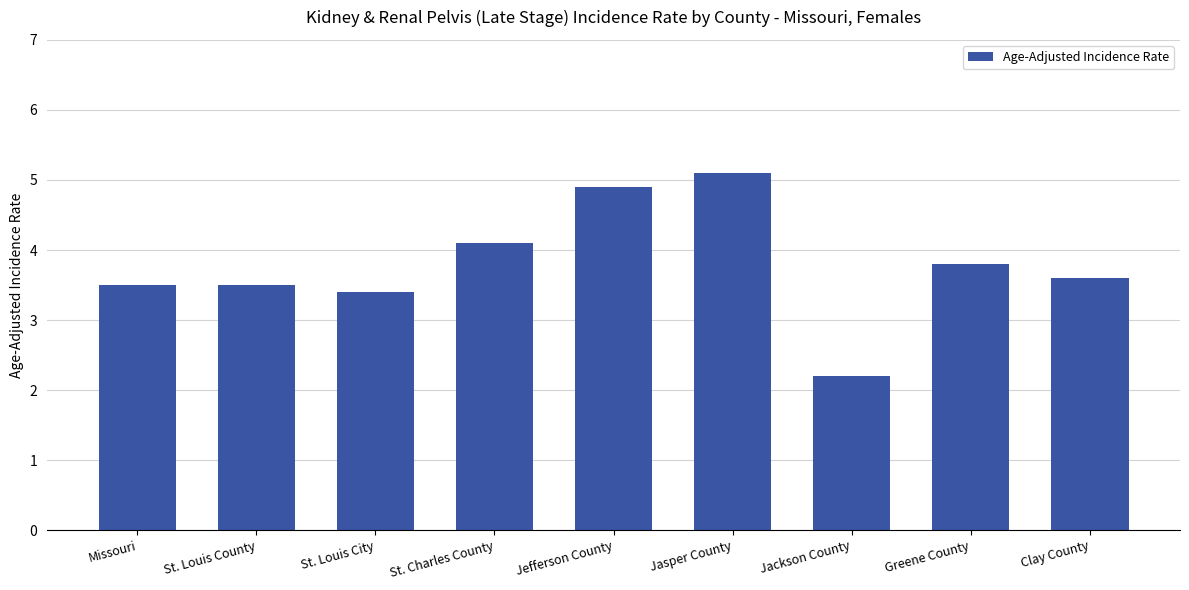

Count the number of categories in the chart.

9